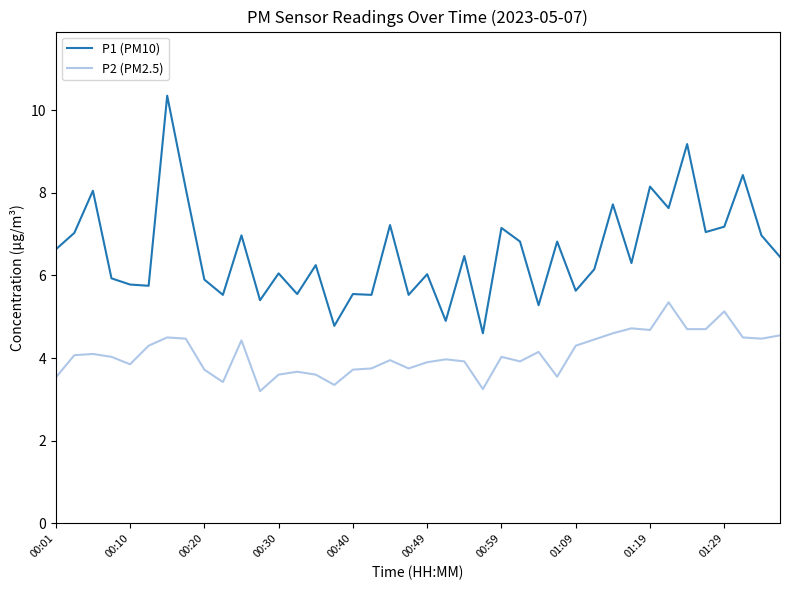

Which series has the largest range (max minus min)?

P1 (PM10)